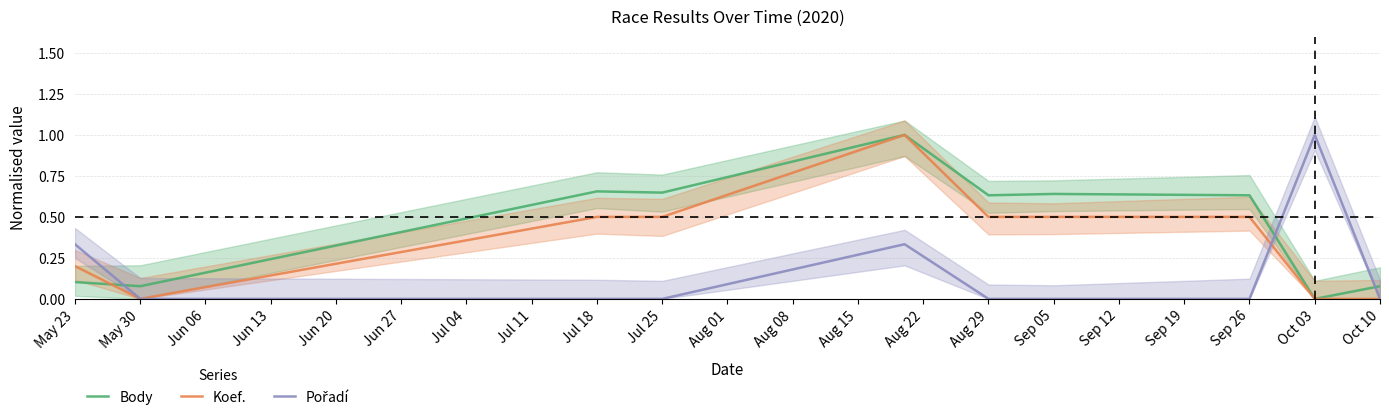

What is the sum of all Body values?

4.5